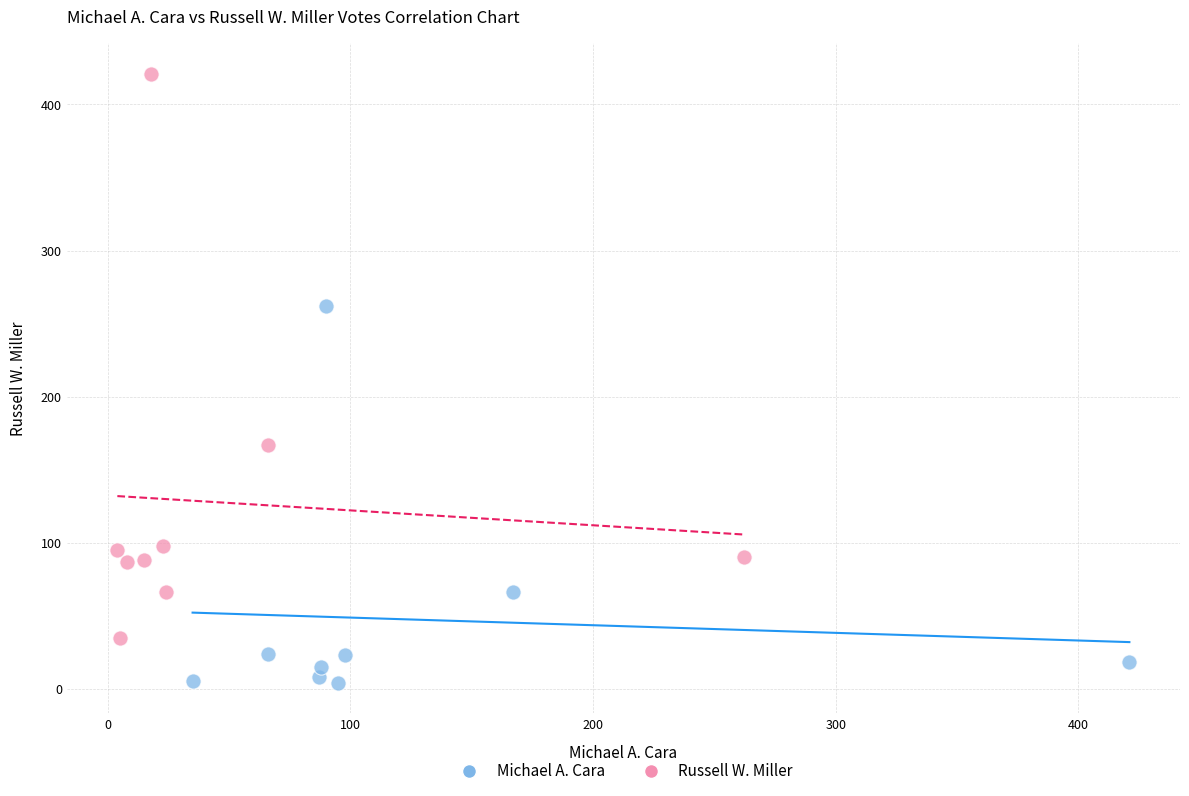

Which series has the largest Y range (max minus min)?

Russell W. Miller